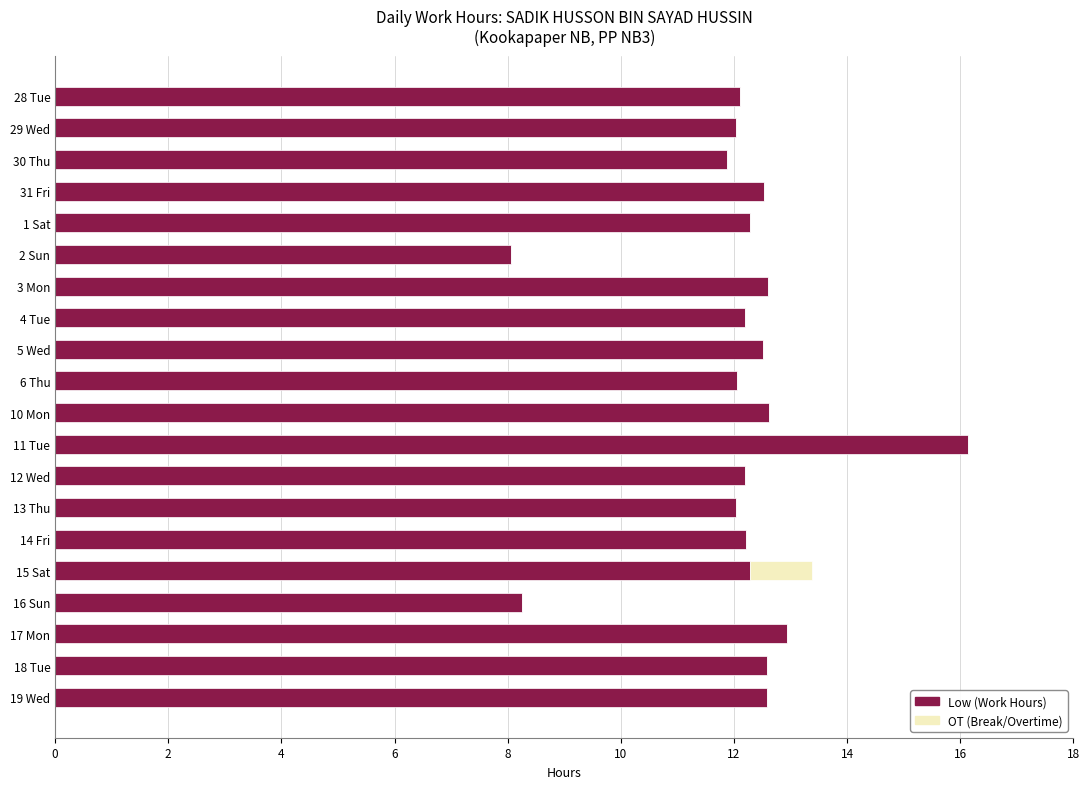

What is the total value across all series at 17 Mon?

12.9